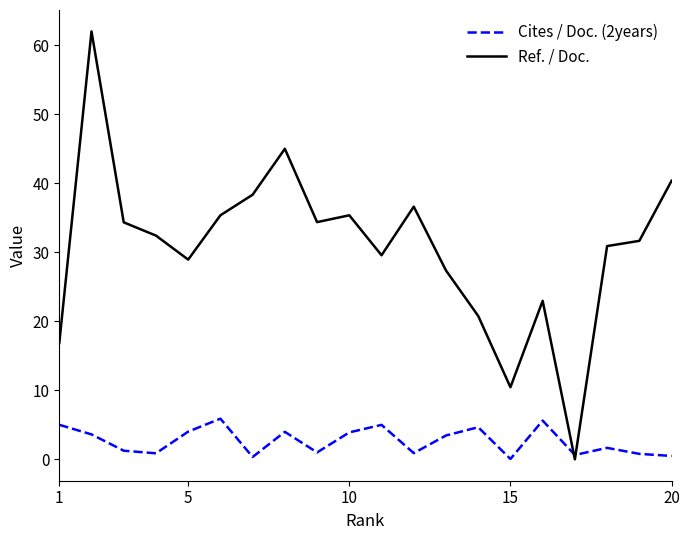

Which series has the largest total across all categories?

Ref. / Doc.